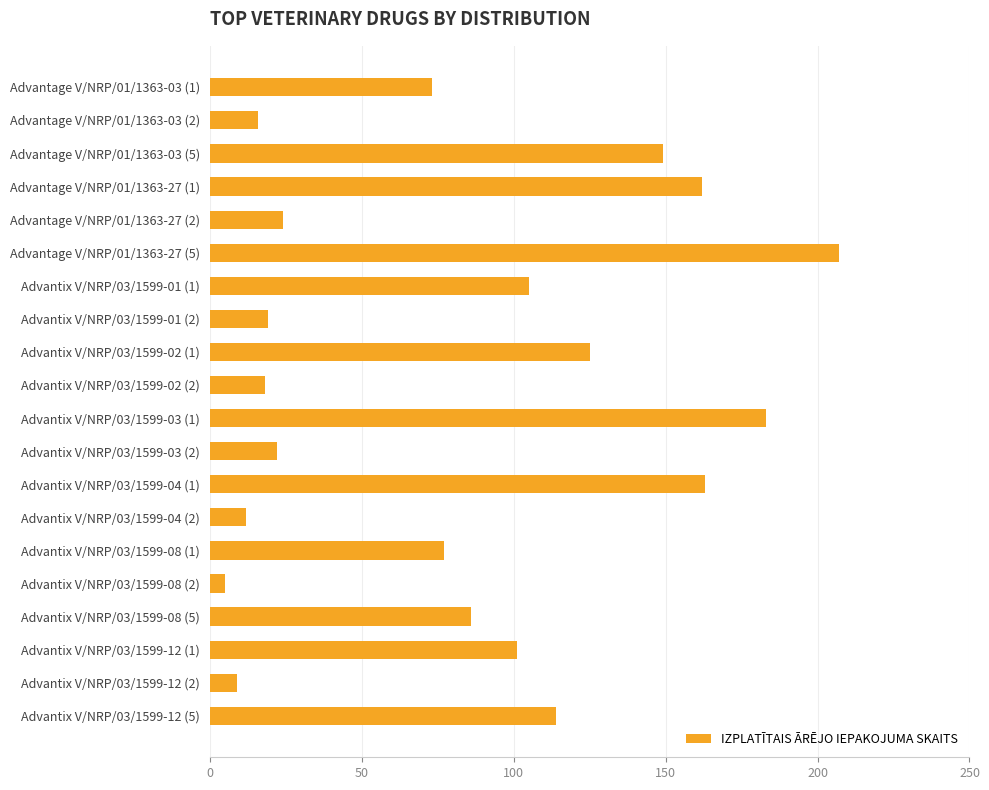

Is it true that the value at Advantage V/NRP/01/1363-03 (2) is 16?

True